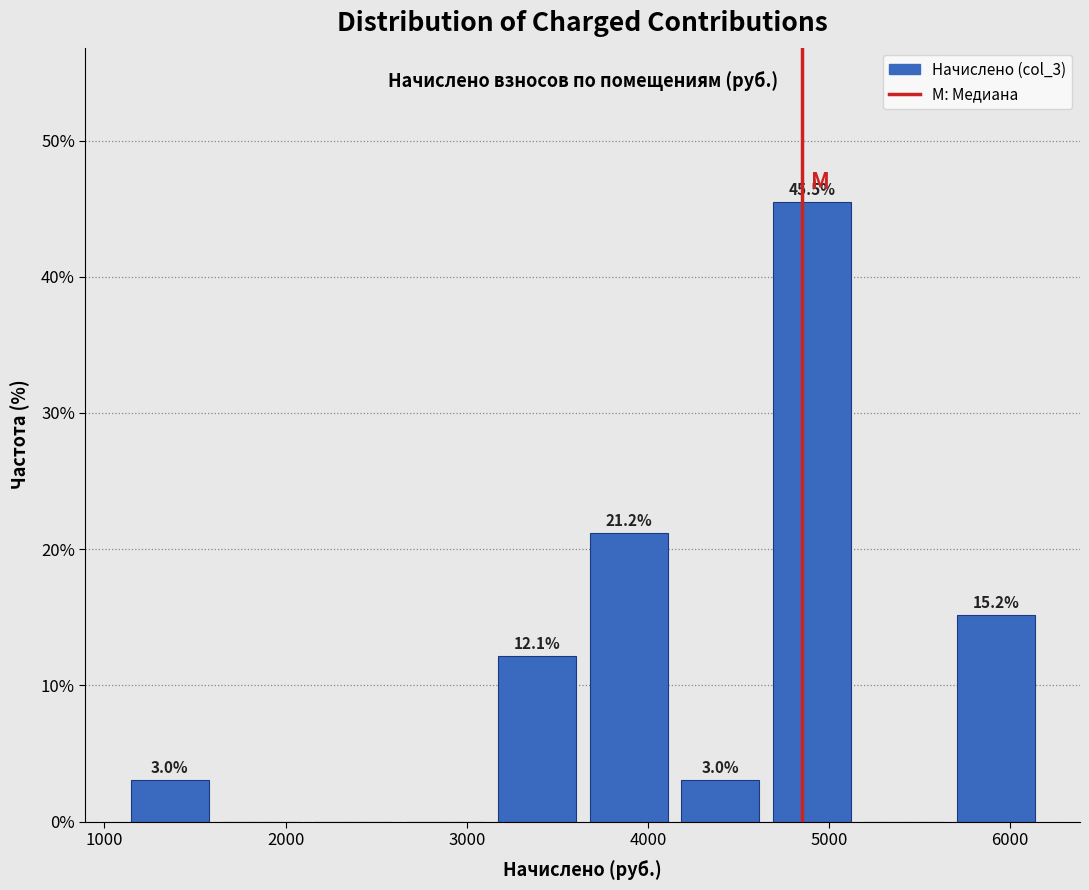

Over which range of the x-axis is the bar tallest?

4700 to 5200